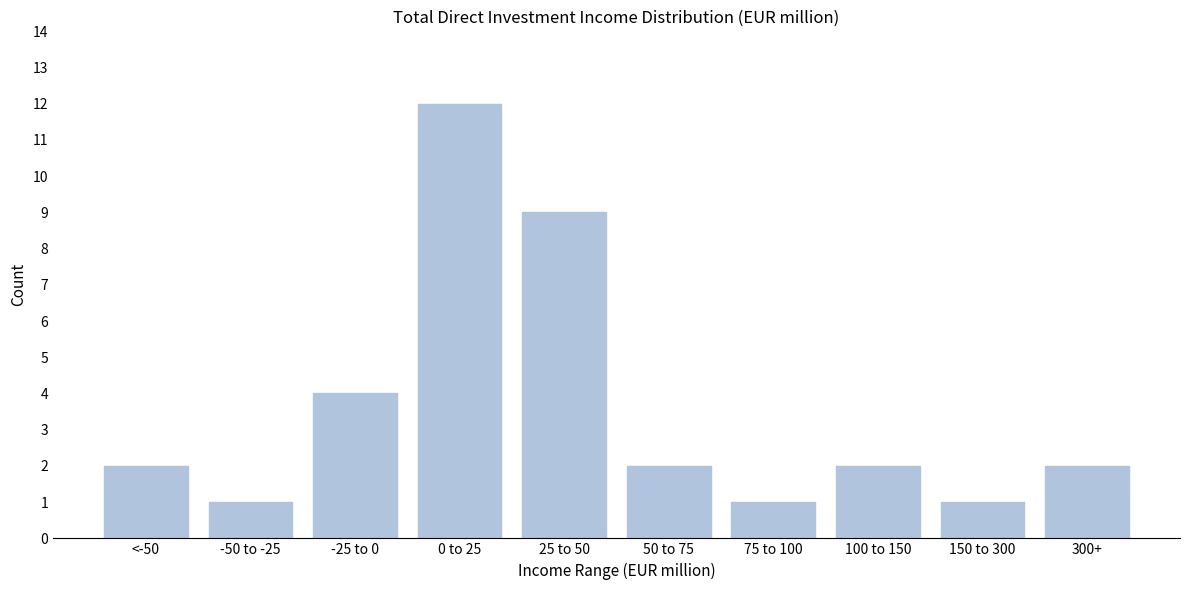

Reading right to left, what are all the values shown in this chart?

300+=2	150 to 300=1	100 to 150=2	75 to 100=1	50 to 75=2	25 to 50=9	0 to 25=12	-25 to 0=4	-50 to -25=1	<-50=2